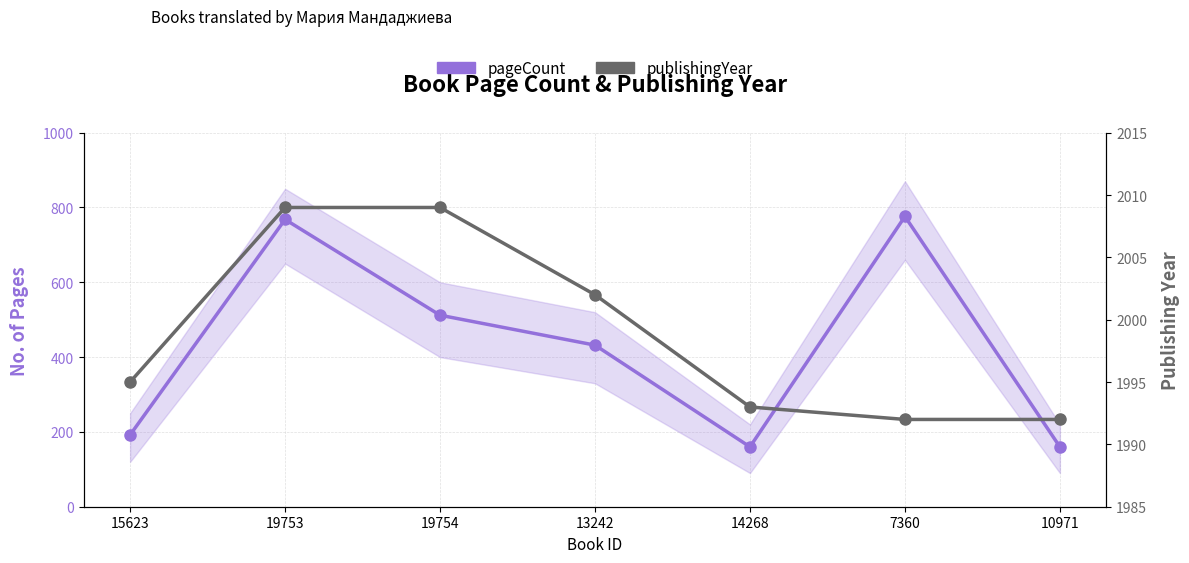

What position from the right is 15623?

7